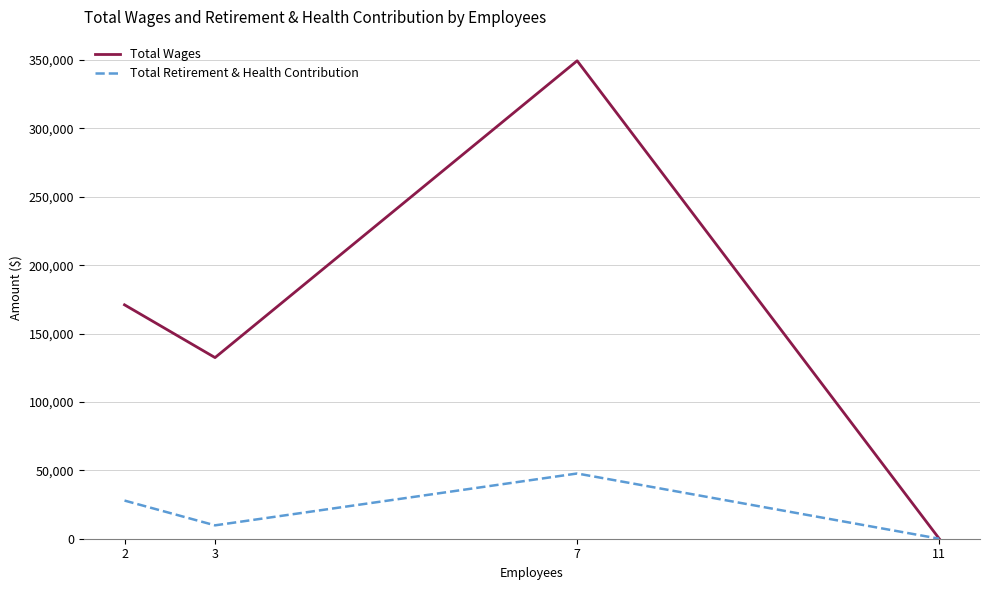

What is the maximum value shown in the chart?

349462